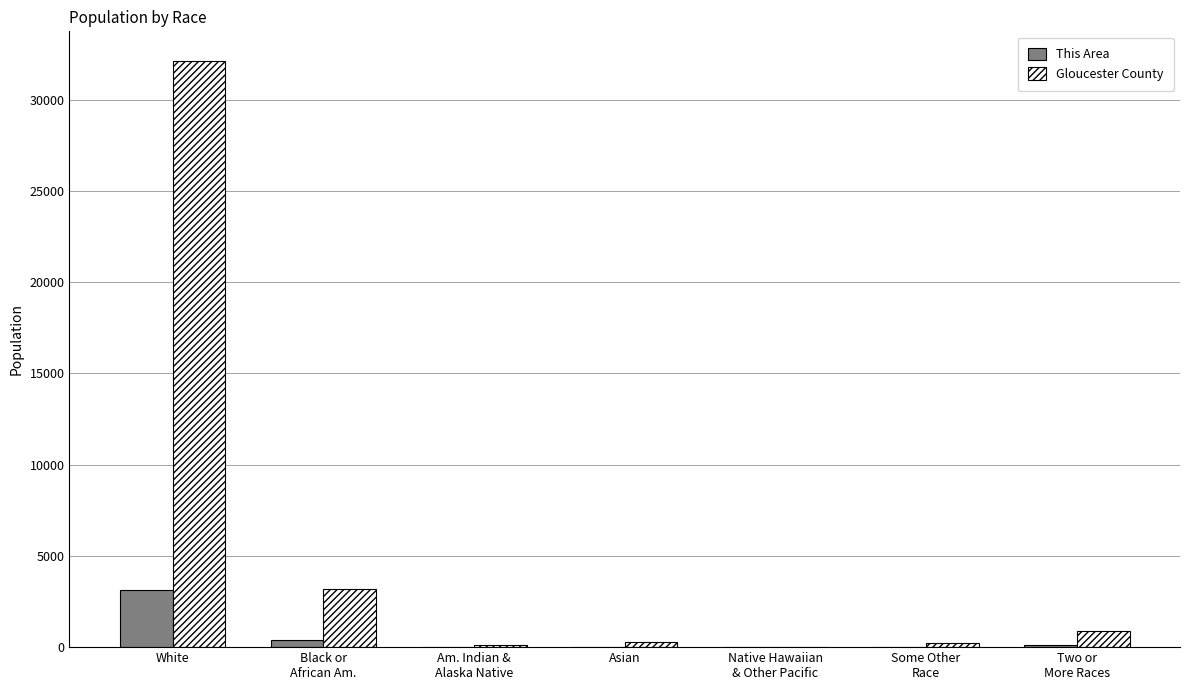

The Gloucester County series shows 32149 at White. True or false?

True